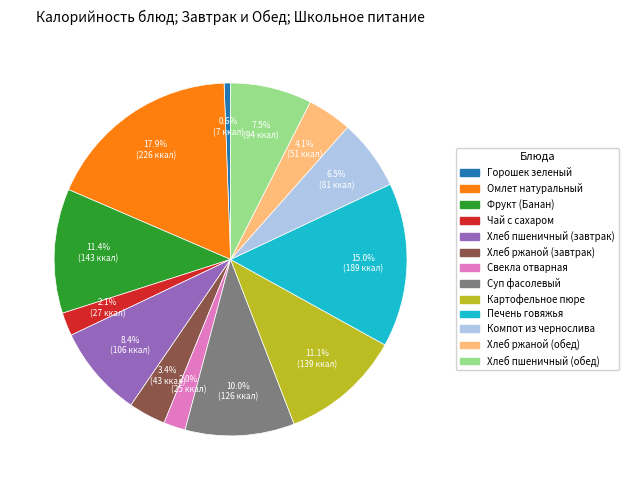

To the nearest percent, what is the difference between the largest and smallest slice percentages?

17%